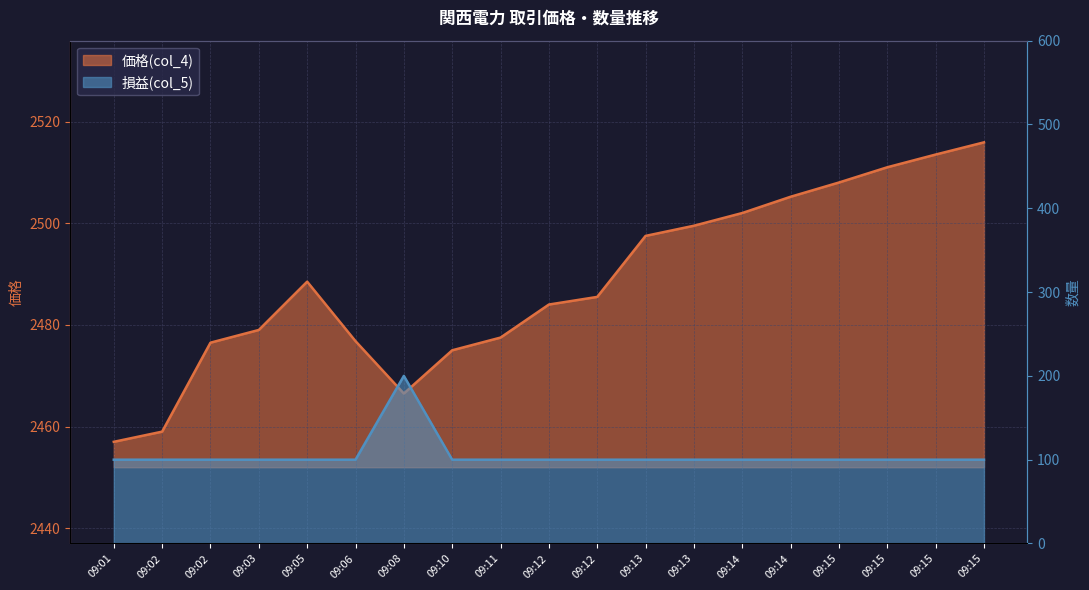

True or false: 価格(col_4) has more than 2 interior local peaks.

False